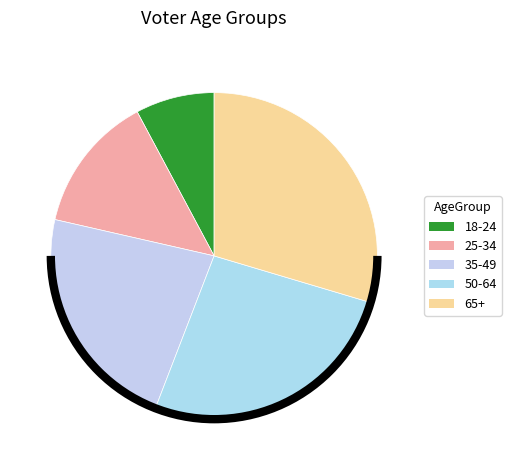

What is the ratio of the value at 50-64 to the value at 35-49?

1.2